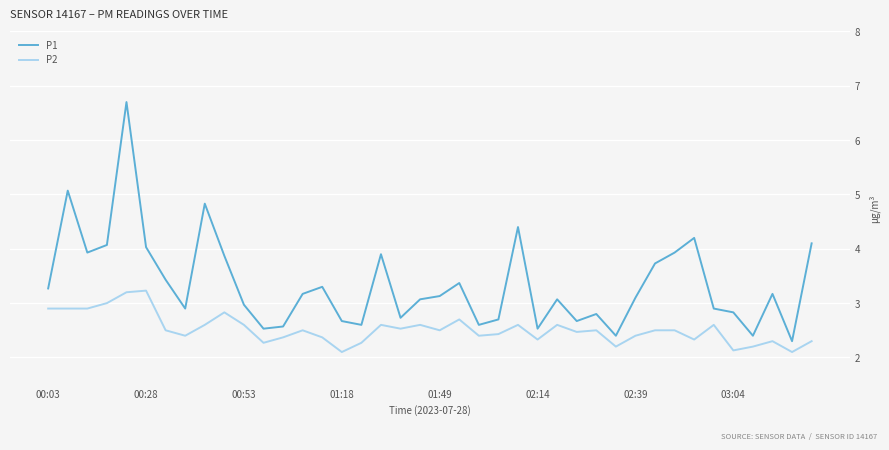

Which series has the largest range (max minus min)?

P1